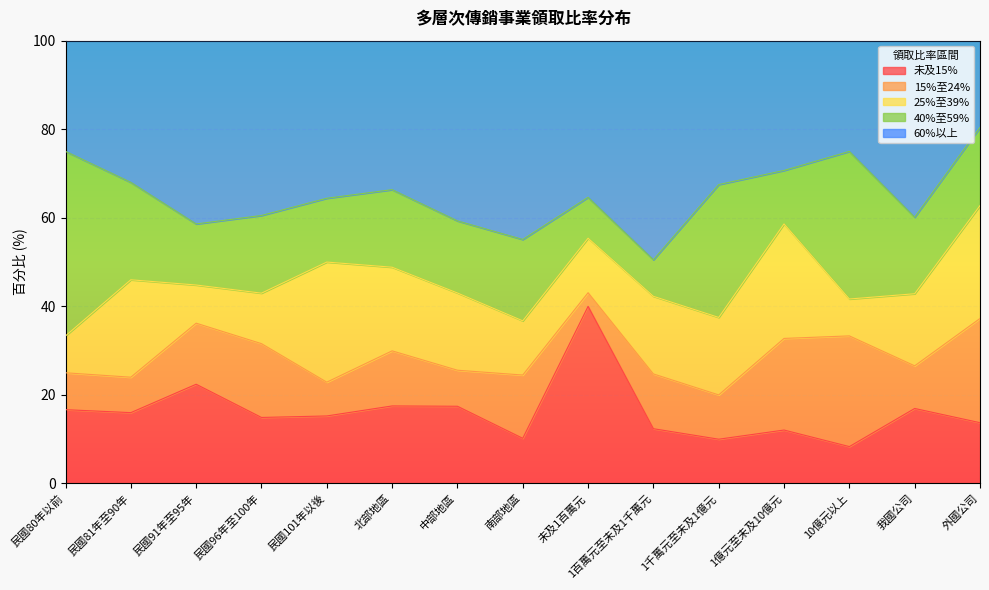

At which category does 未及15% reach its first local peak?

民國91年至95年